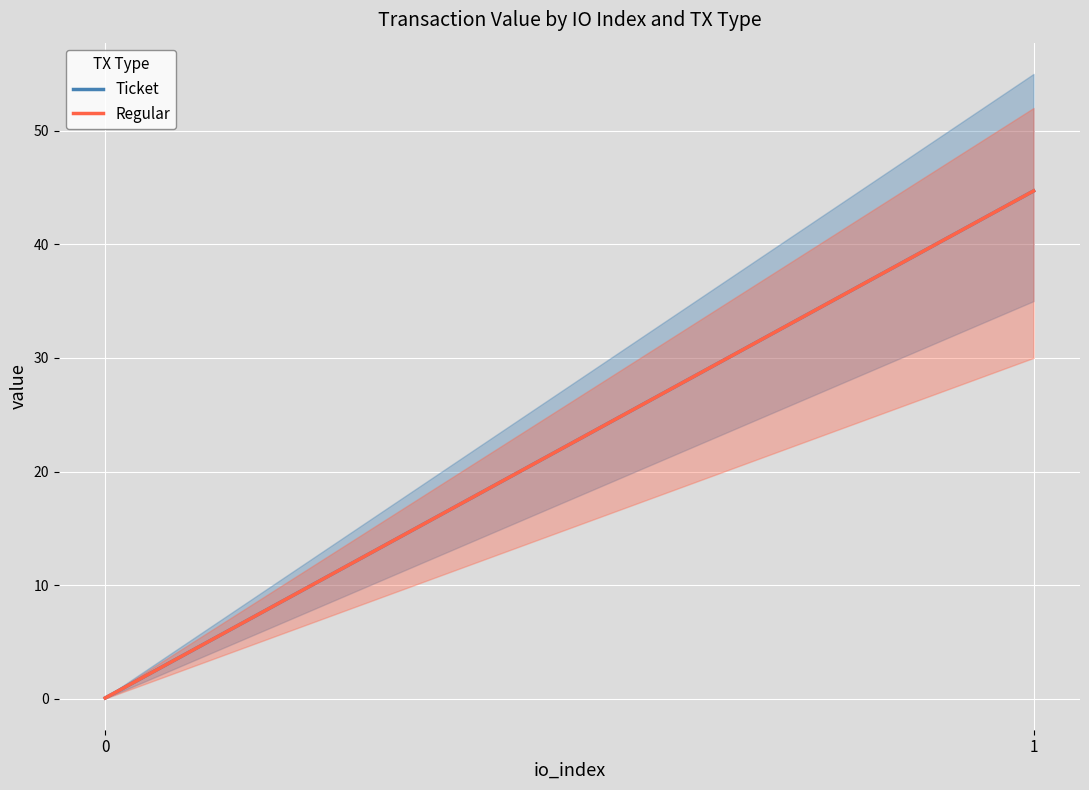

What is the total value across all series at 1?

89.4